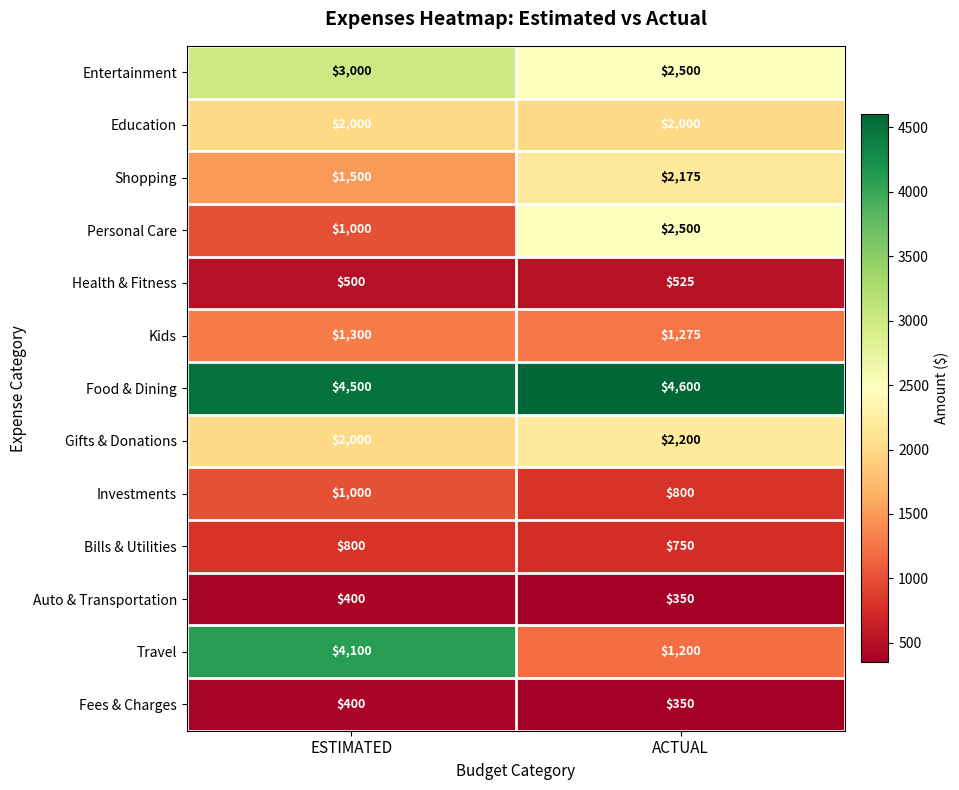

Is it true that Food & Dining equals 3101 at ACTUAL?

False